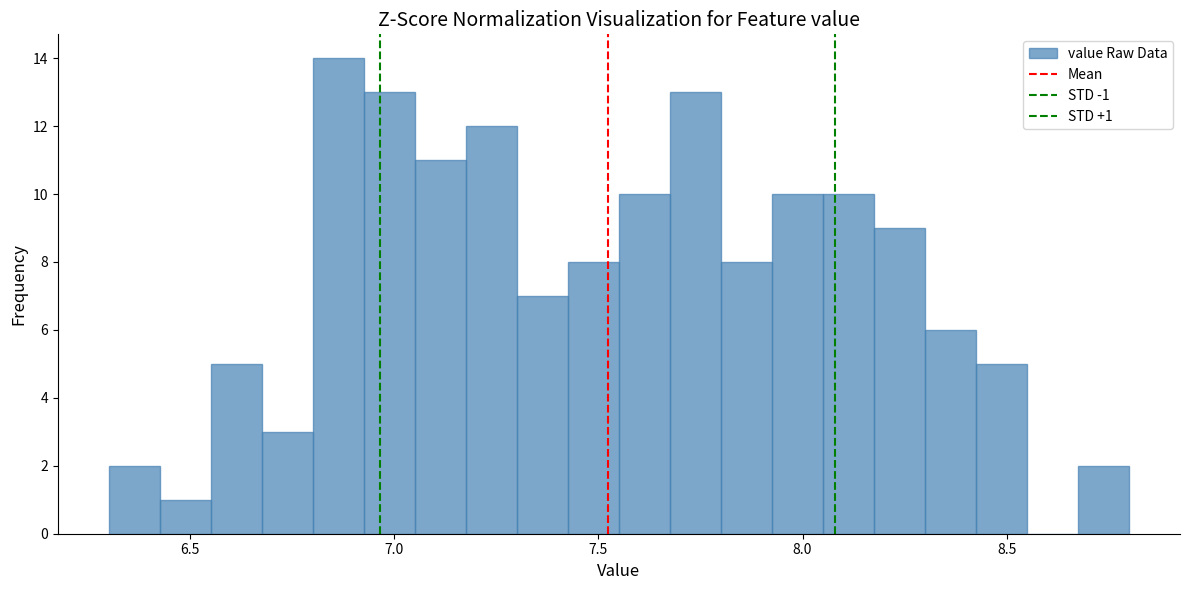

Around what value on the x-axis is the tallest bar? Give the approximate position of its centre, as read against the axis.

6.85